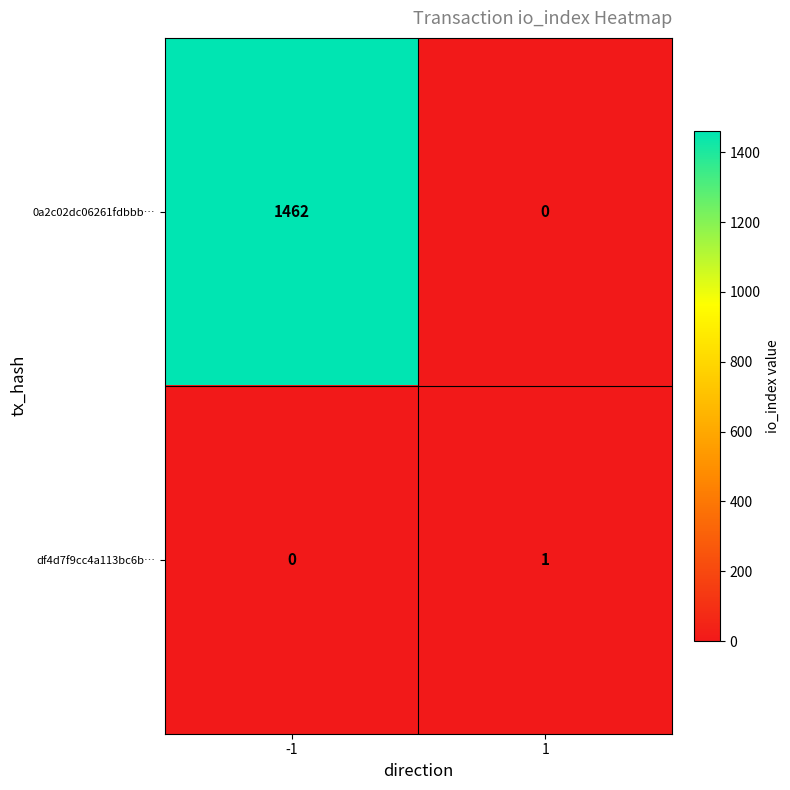

Rank the series at -1 from lowest to highest value.

df4d7f9cc4a113bc6b…, 0a2c02dc06261fdbbb…